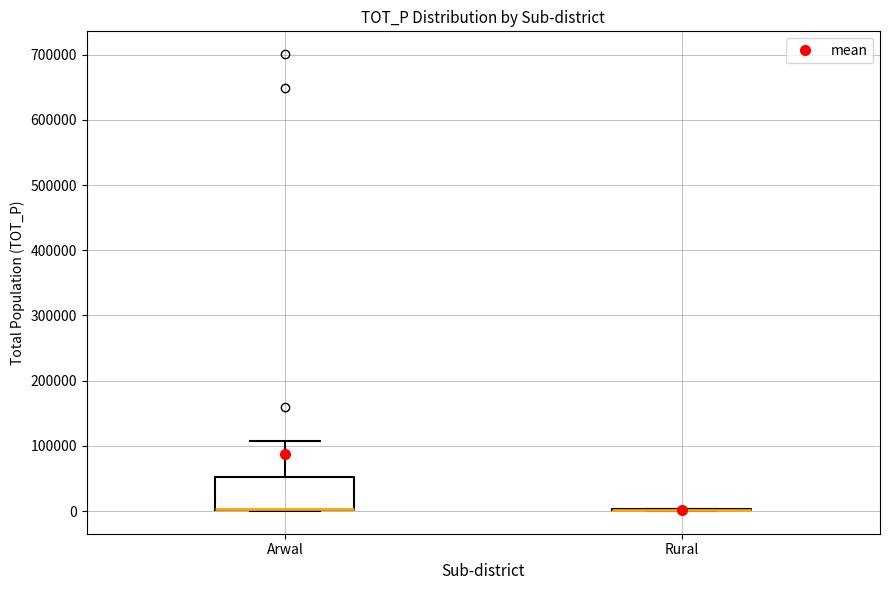

Where is the lower edge of the box for Arwal on the y-axis? The values are not printed on the chart, so give them approximately, as read against the axis.

0